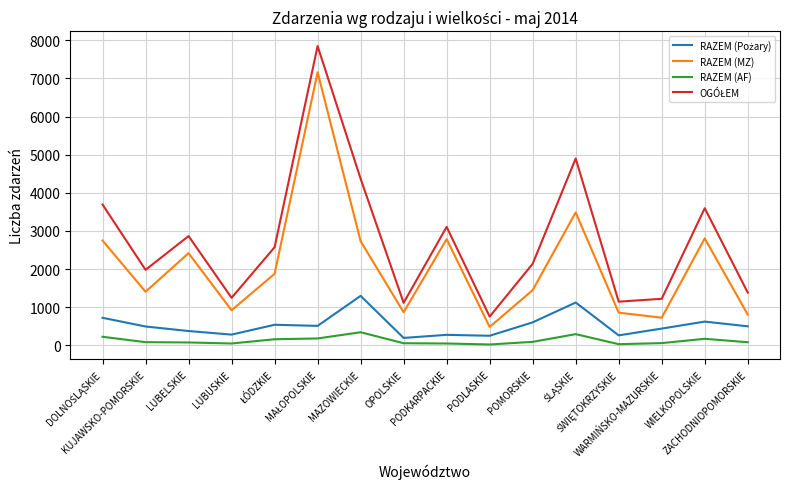

True or false: RAZEM (AF) and RAZEM (MZ) intersect in this chart.

False